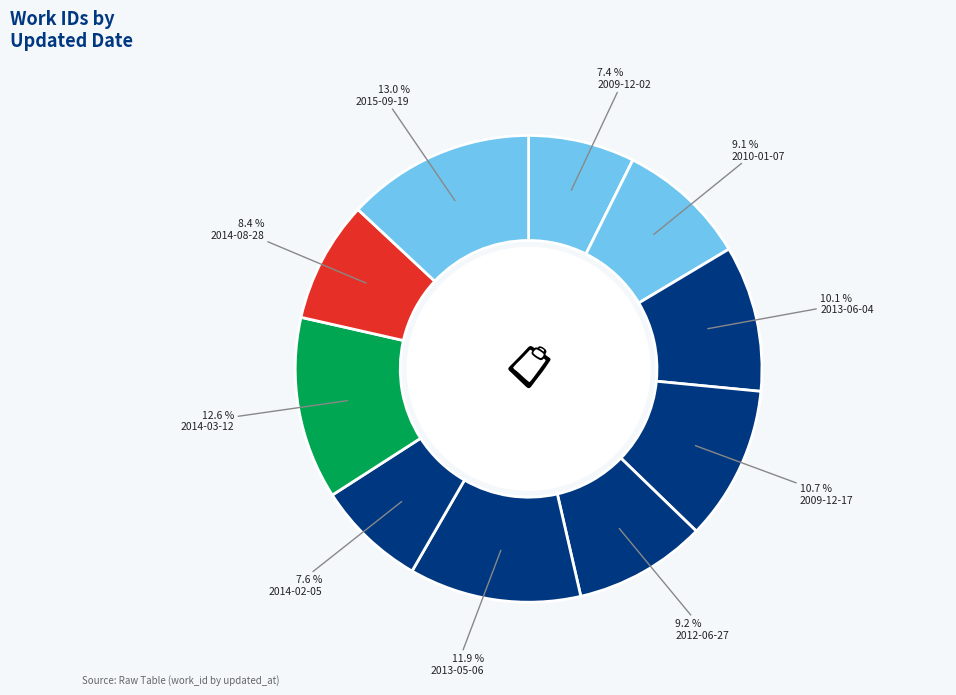

What is the change in value from 2013-05-06 to 2015-09-19?

+701